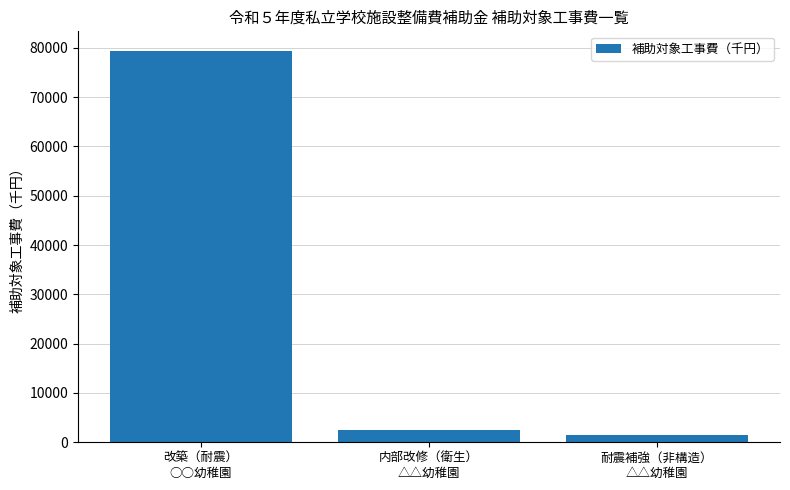

Which label corresponds to the largest value in the chart?

改築（耐震）
○○幼稚園